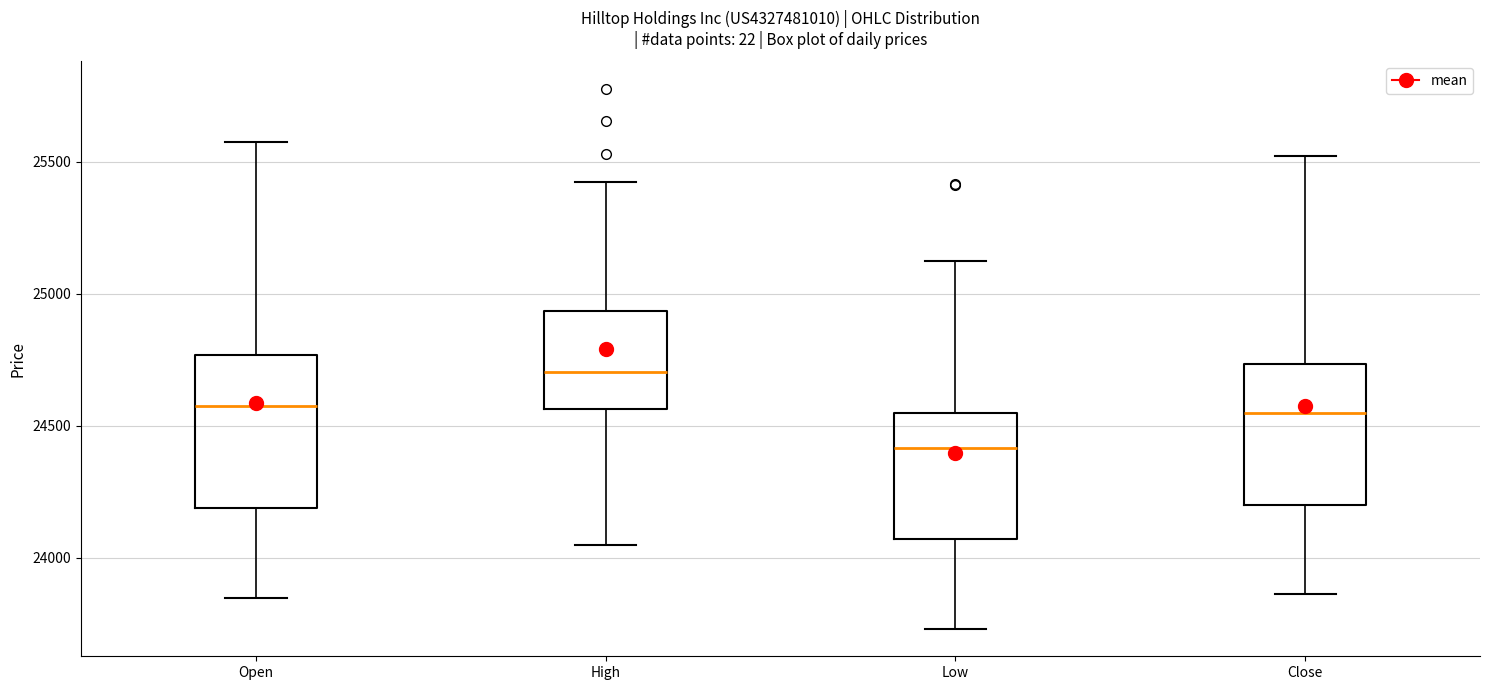

Reading left to right, transcribe this box plot: for each box, give where its median line is, the range the box spans, and where its two whiskers end, as read against the y-axis. The values are not printed on the chart, so give them approximately, as read against the axis.

Open: median 24550, box 24200 to 24750, whiskers 23850 to 25550
High: median 24700, box 24550 to 24950, whiskers 24050 to 25400
Low: median 24400, box 24050 to 24550, whiskers 23750 to 25100
Close: median 24550, box 24200 to 24750, whiskers 23850 to 25500